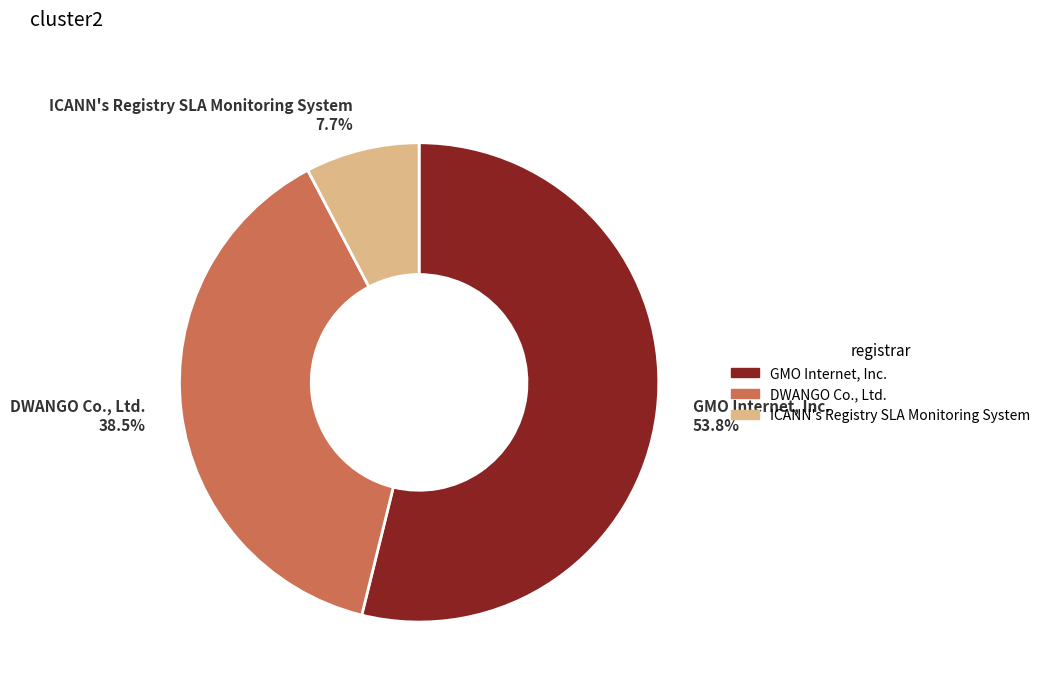

Which slice is the smallest?

ICANN's Registry SLA Monitoring System